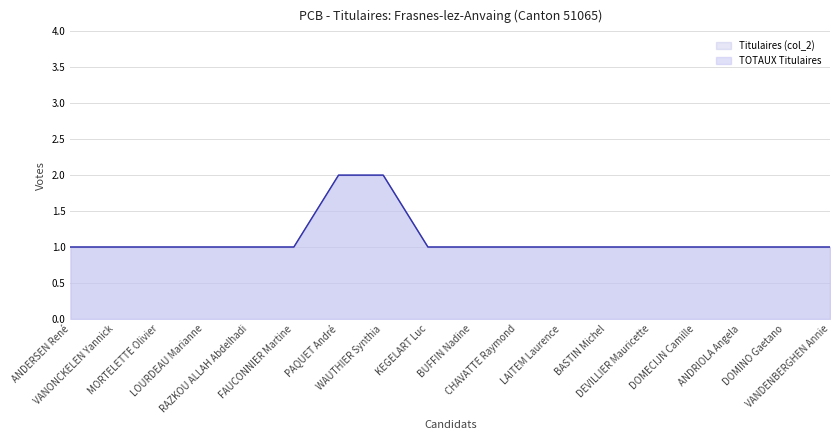

How many TOTAUX Titulaires values are between 1 and 2?

18